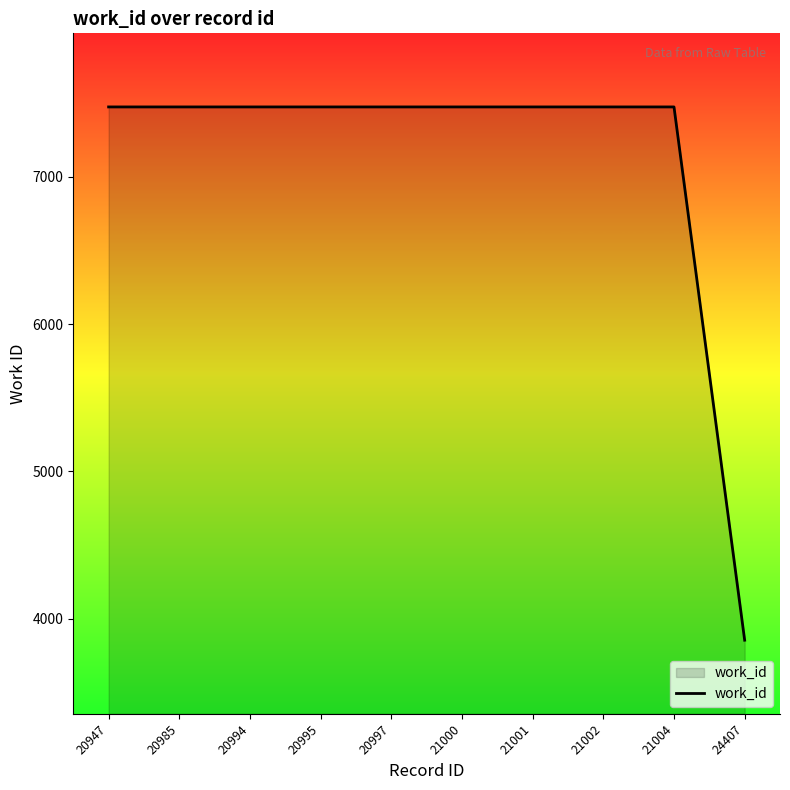

True or false: the data shows 4841 at 21002.

False